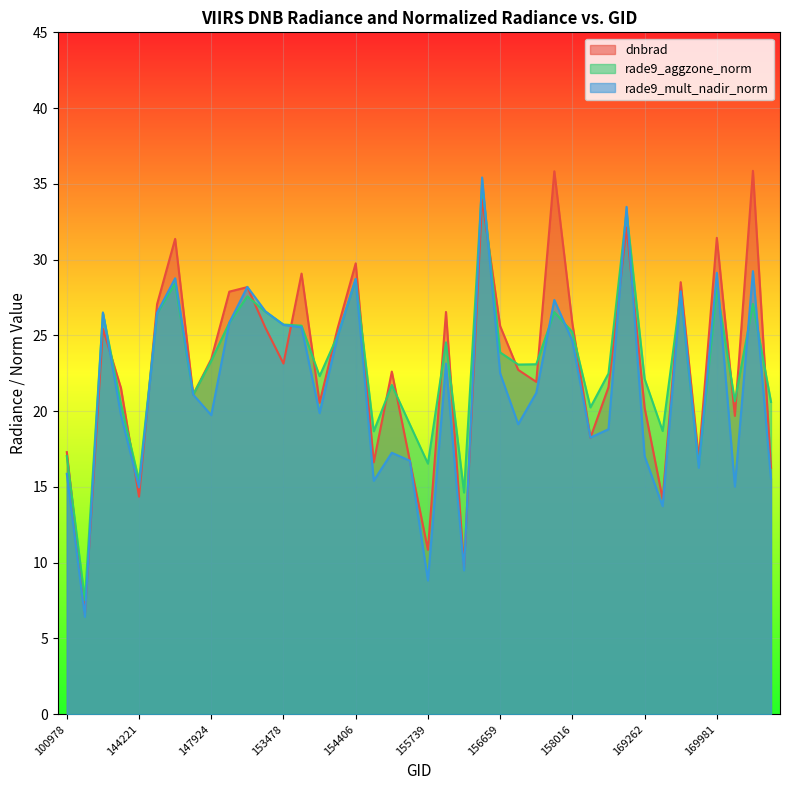

True or false: rade9_aggzone_norm has more than 1 interior local peaks.

True